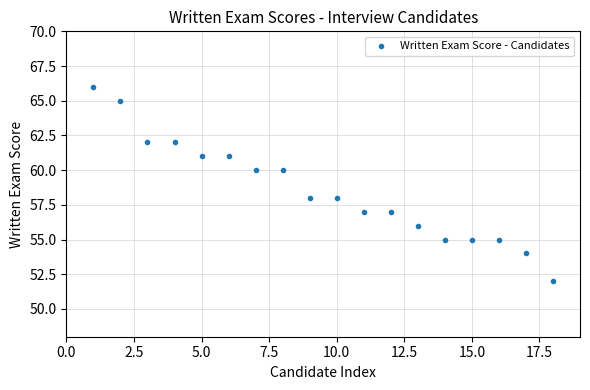

What is the range of Y values (max minus min)?

14